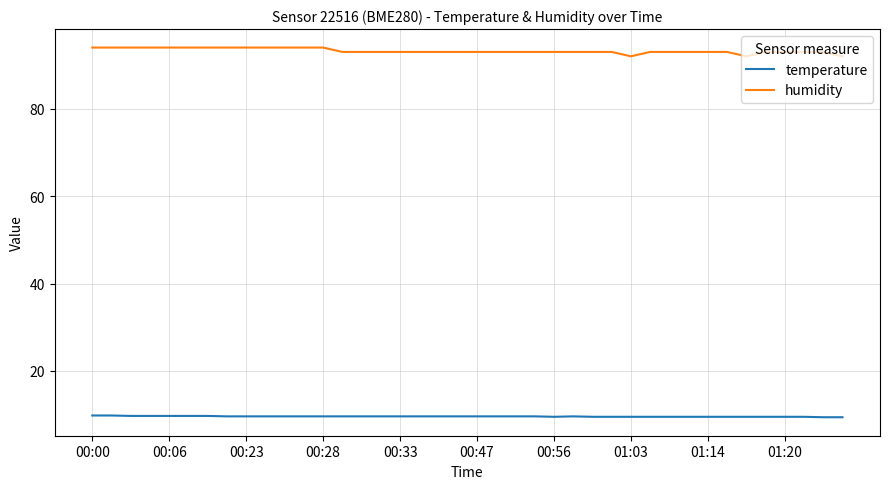

Rank the series by their maximum value, from lowest to highest.

temperature, humidity